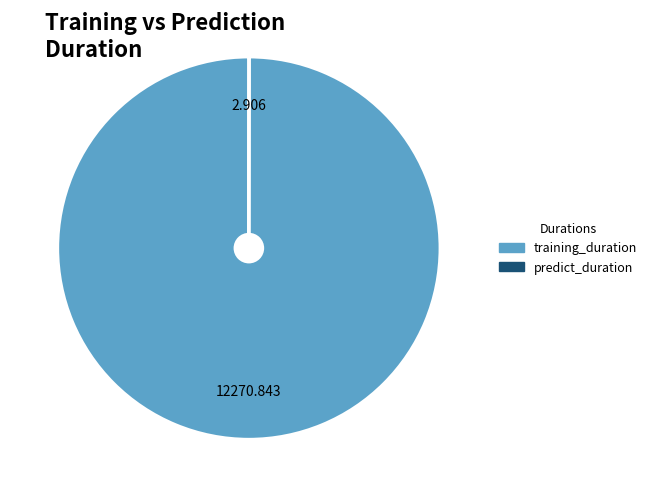

Which slice is the largest?

training_duration